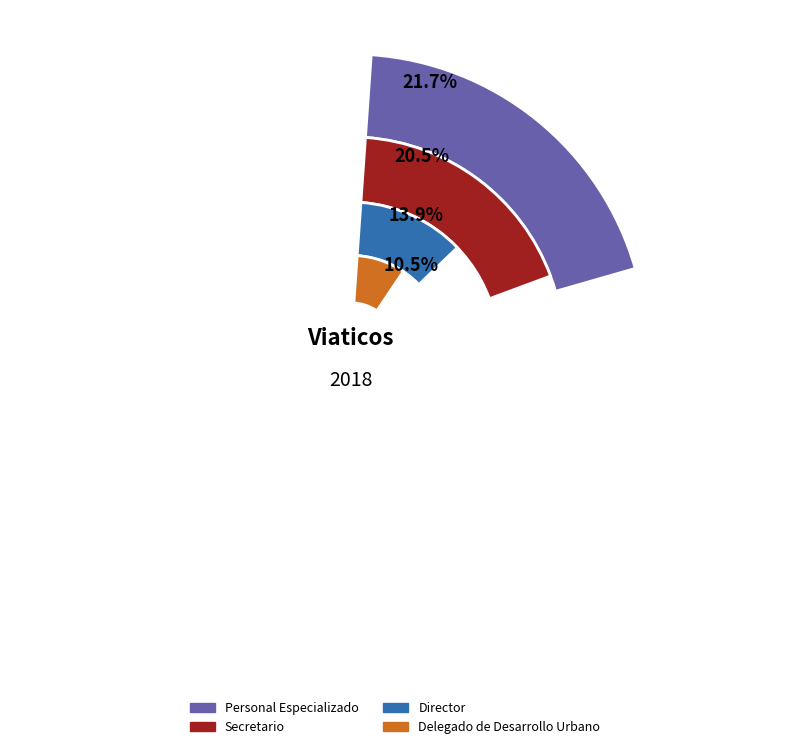

To the nearest percent, what percentage of the pie is Delegado de Desarrollo Urbano?

10%